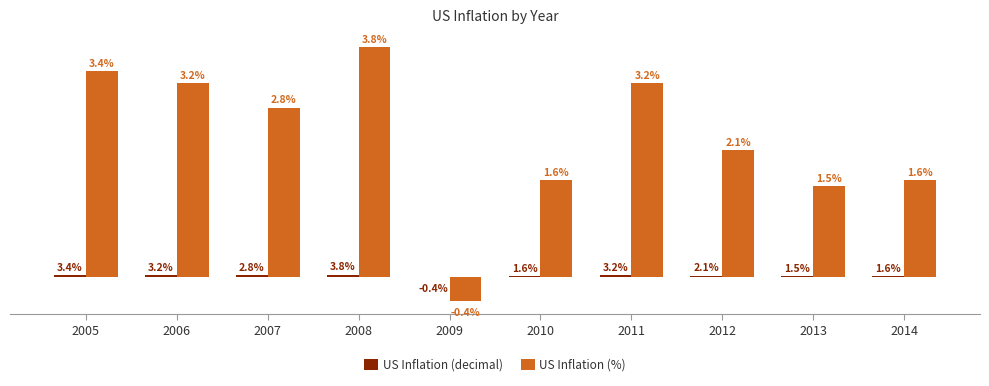

Which series changed the most between 2006 and 2014?

US Inflation (%)